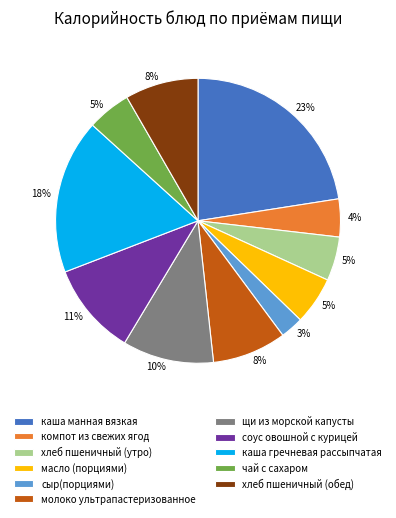

Combined, do соус овошной с курицей and хлеб пшеничный (утро) account for over 50%?

No